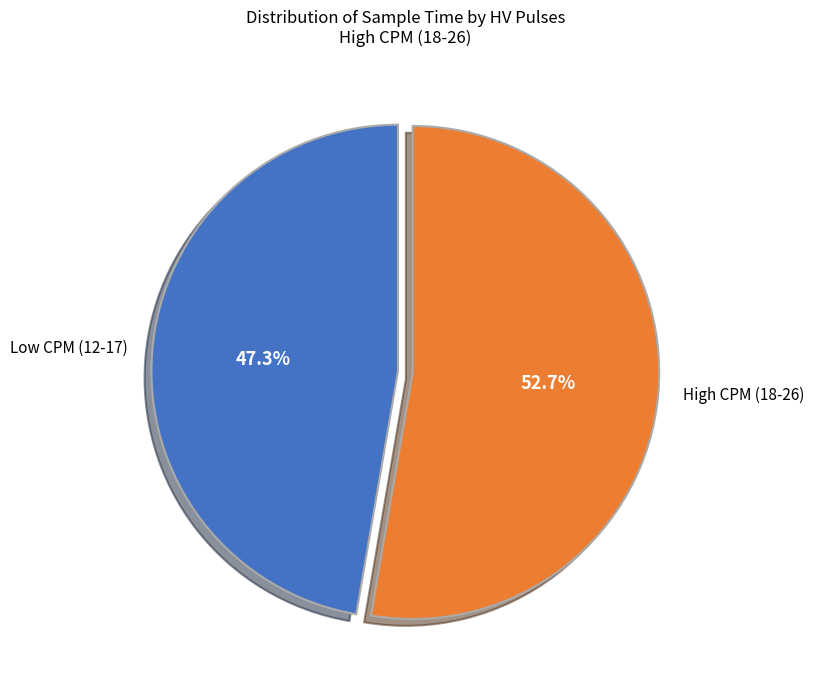

Is the sum of High CPM (18-26) and Low CPM (12-17) greater than half?

Yes